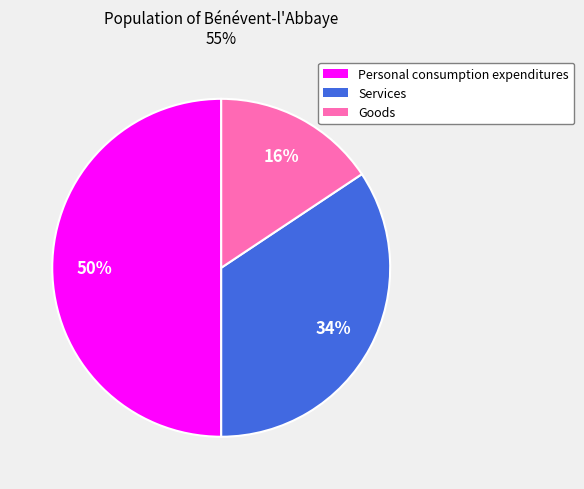

True or false: Personal consumption expenditures accounts for 64% of the total.

False